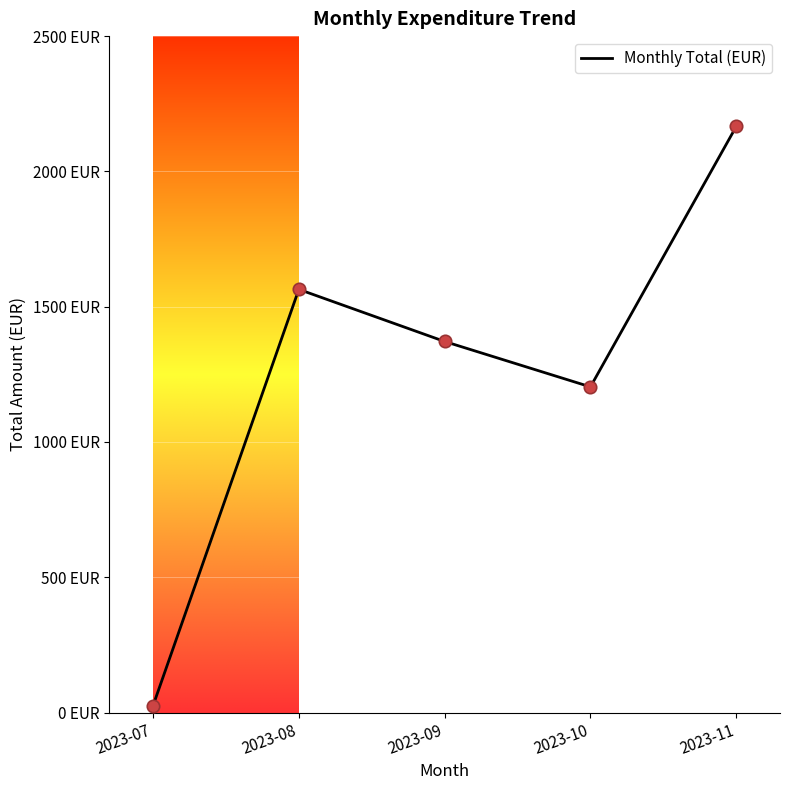

Between 2023-11 and 2023-08, which is larger?

2023-11